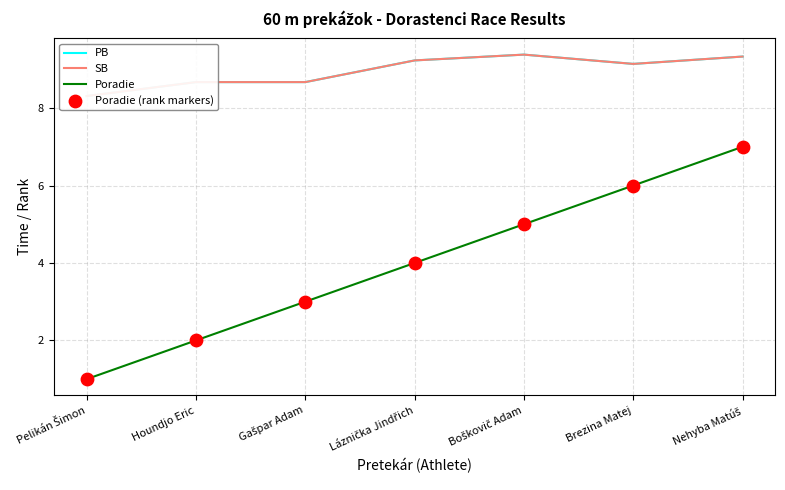

Is the value of Poradie at Nehyba Matúš greater than the value of SB at Láznička Jindřich?

No